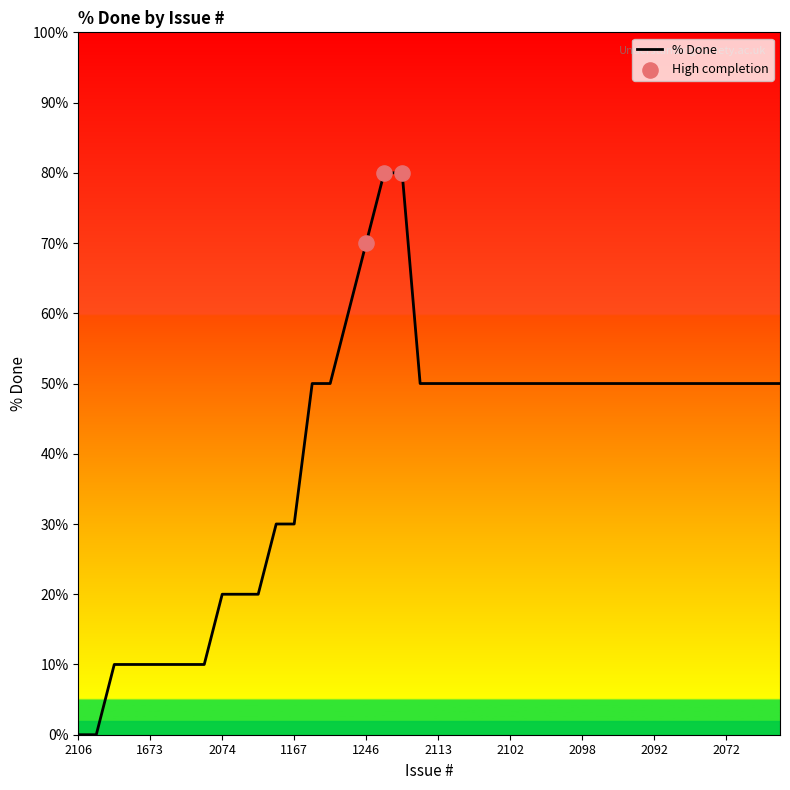

What is the greatest value displayed?

80